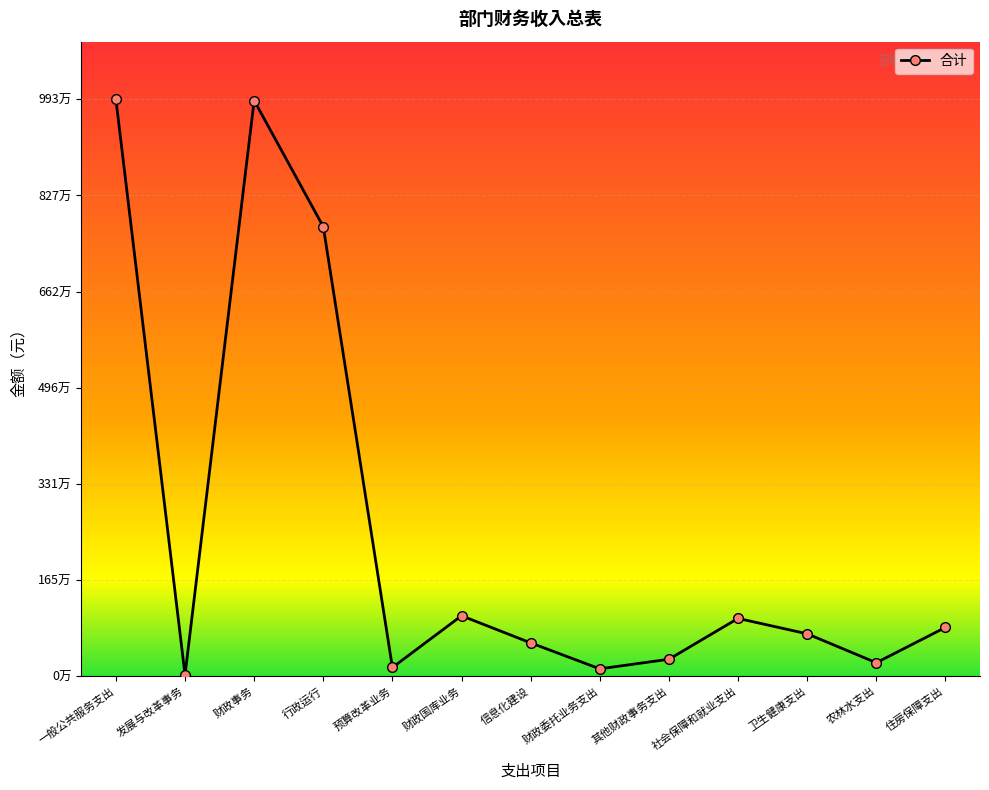

What is the change in value from 发展与改革事务 to 社会保障和就业支出?

+973697